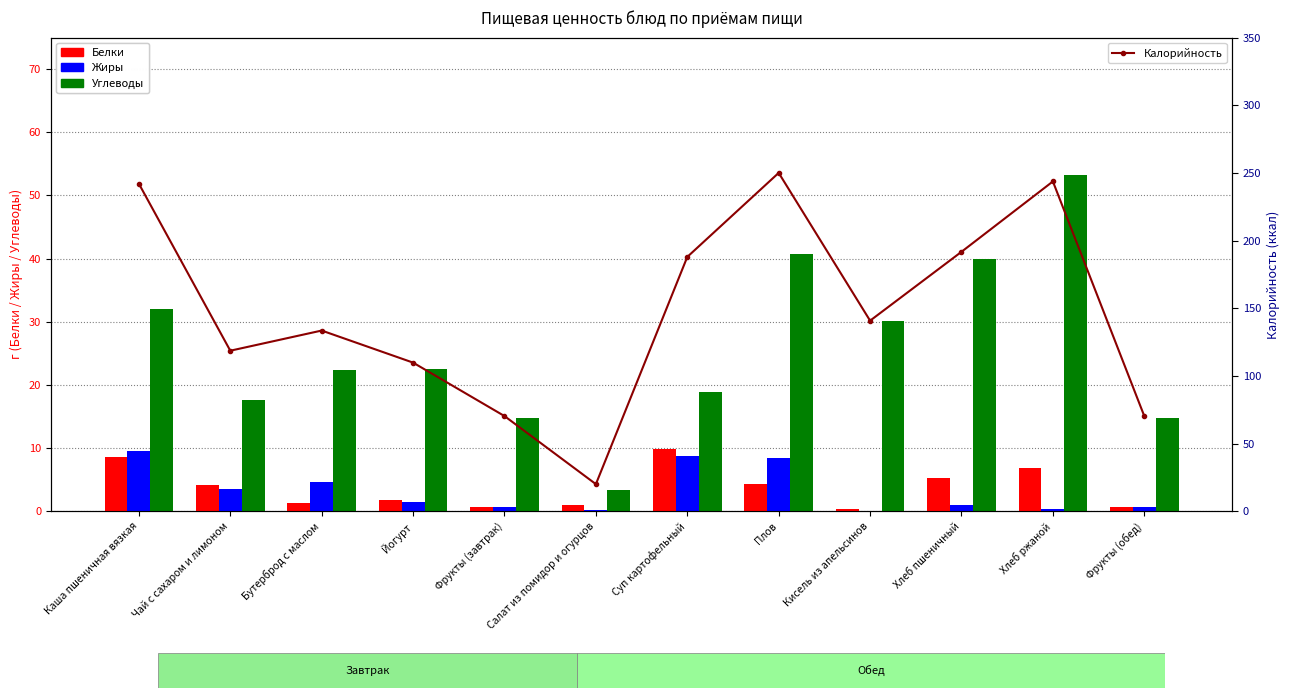

The value of Калорийность at Кисель из апельсинов is 81.5. True or false?

False